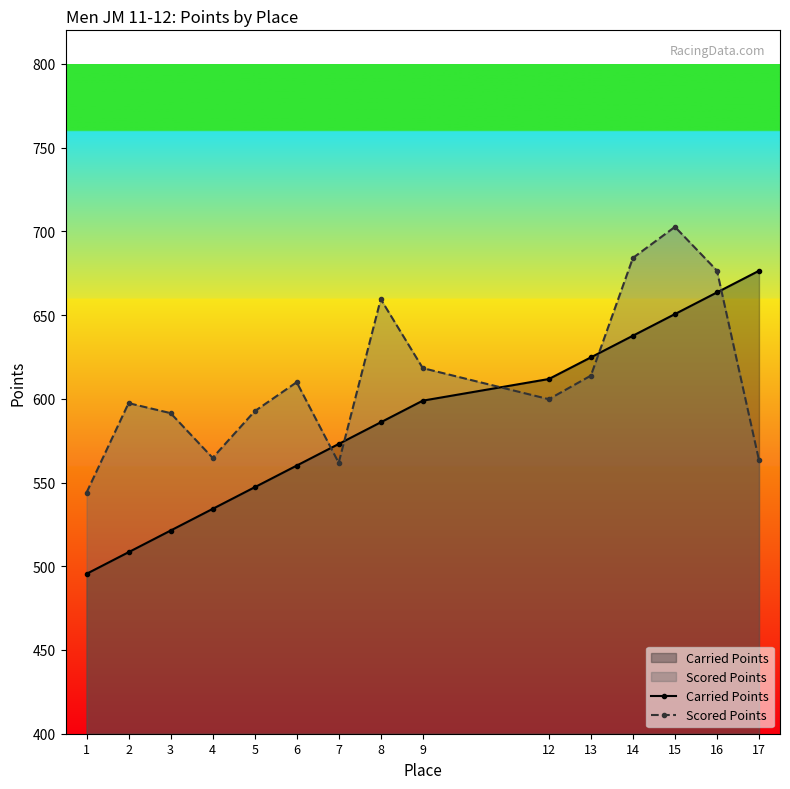

Where is Scored Points nearest to the value 623?

9